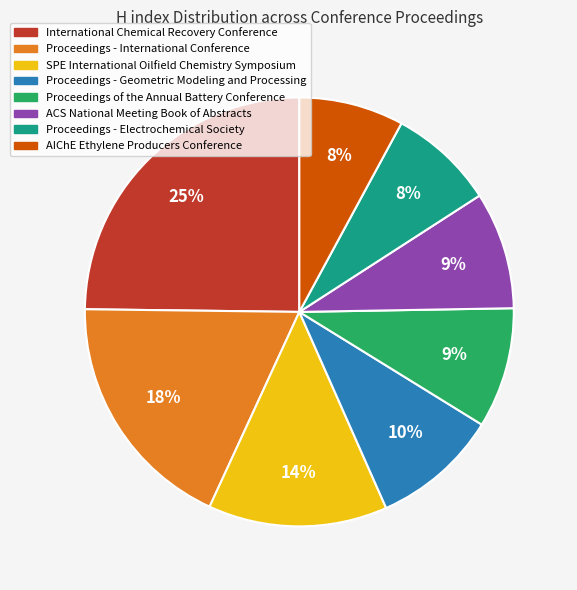

The Proceedings - Electrochemical Society slice represents 8% of the pie. True or false?

True